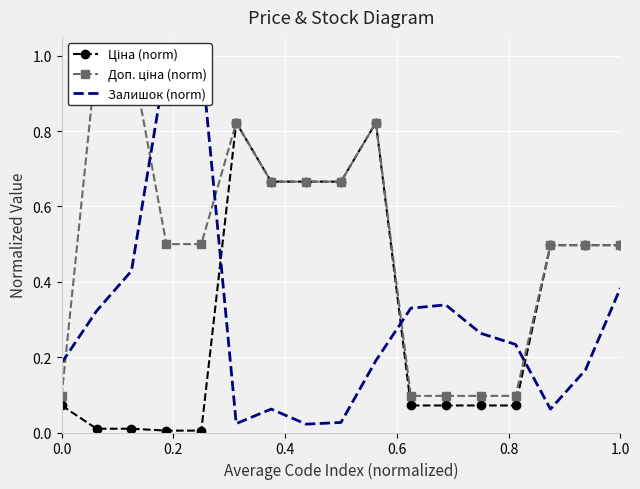

Count the number of categories in the chart.

17